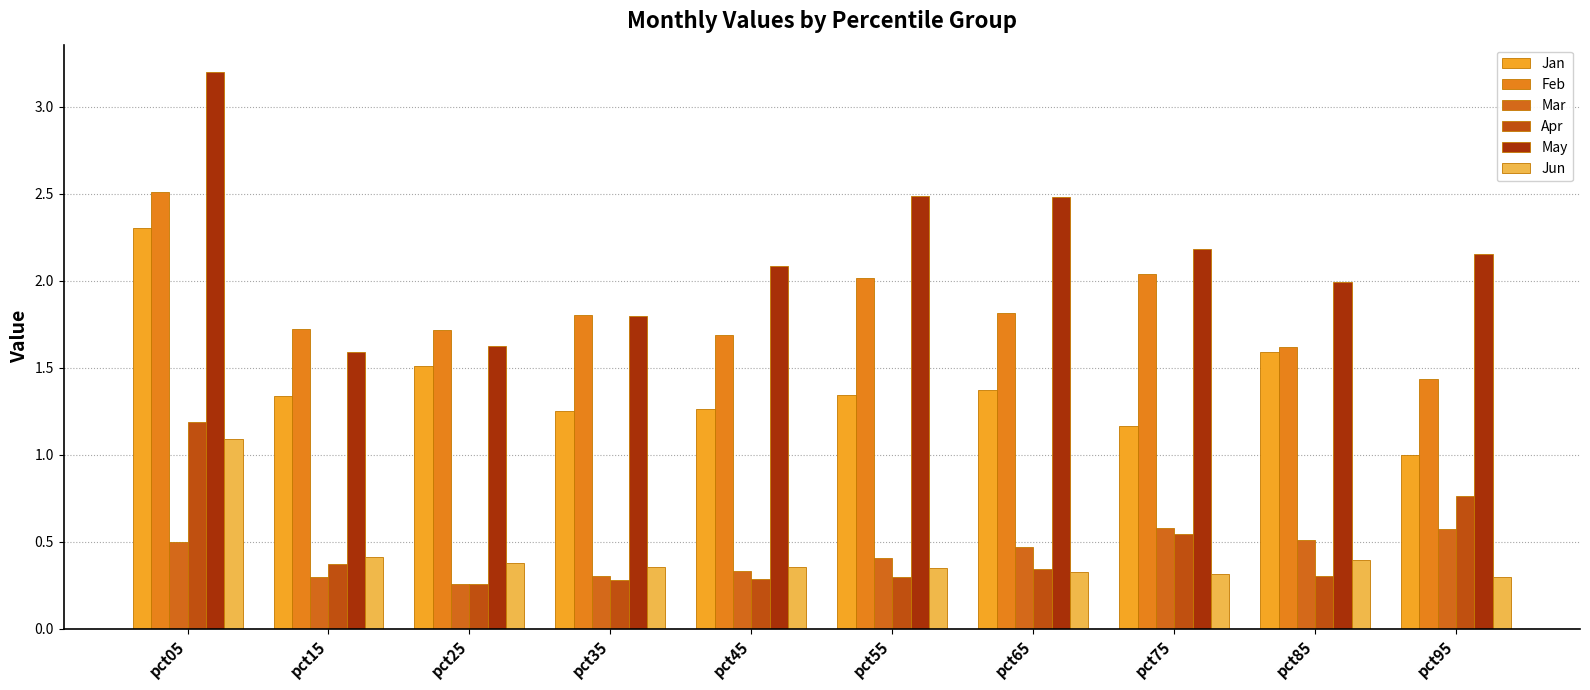

How many categories are shown in the chart?

10